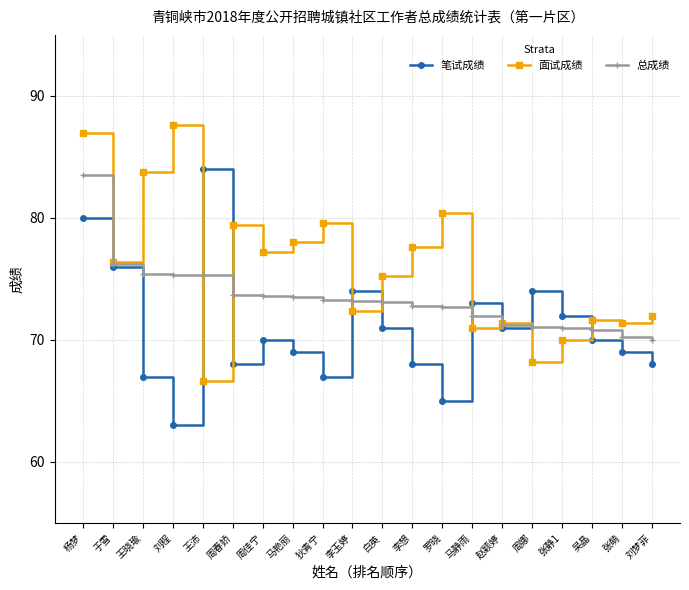

Rank the series at 李想 from lowest to highest value.

笔试成绩, 总成绩, 面试成绩